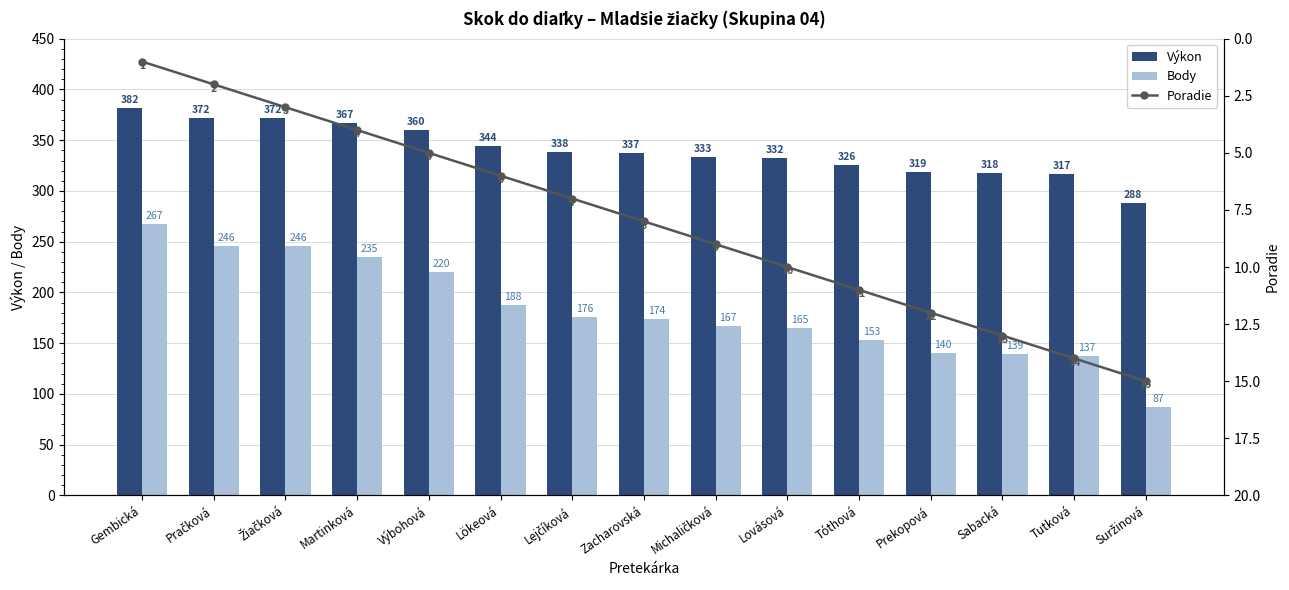

What is the average value of the Poradie series?

8